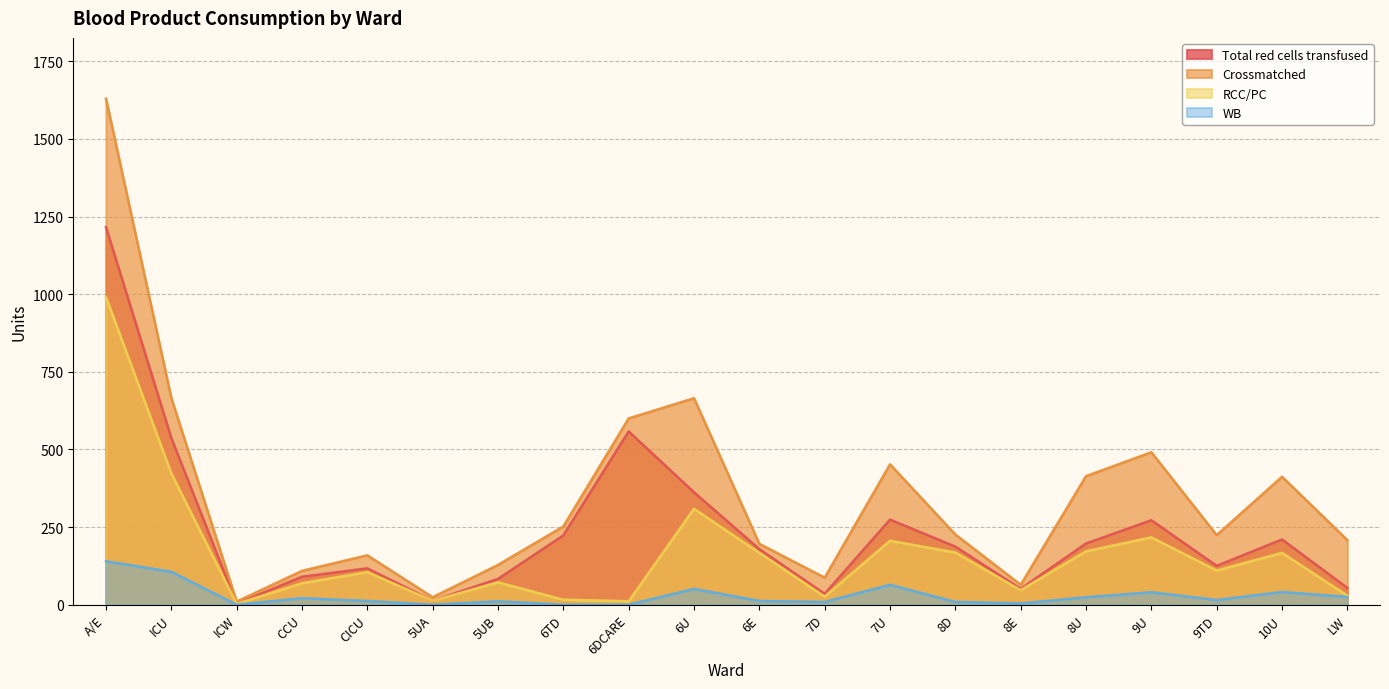

The value of WB at 6U is 80. True or false?

False